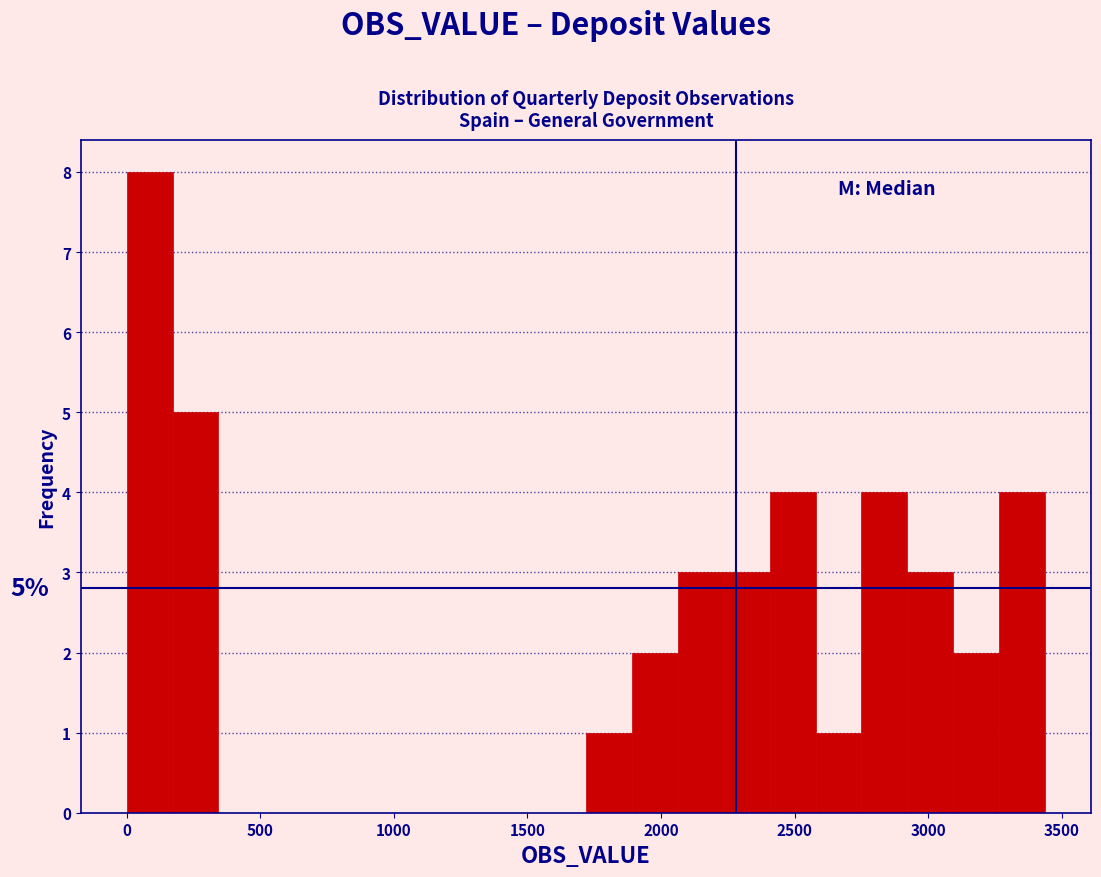

Read against the x-axis, roughly where is the centre of the tallest bar?

100